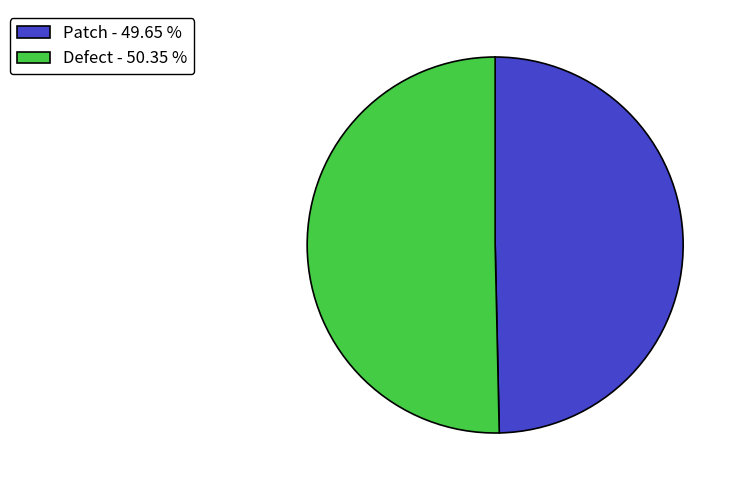

What is the largest slice in the pie chart?

Defect